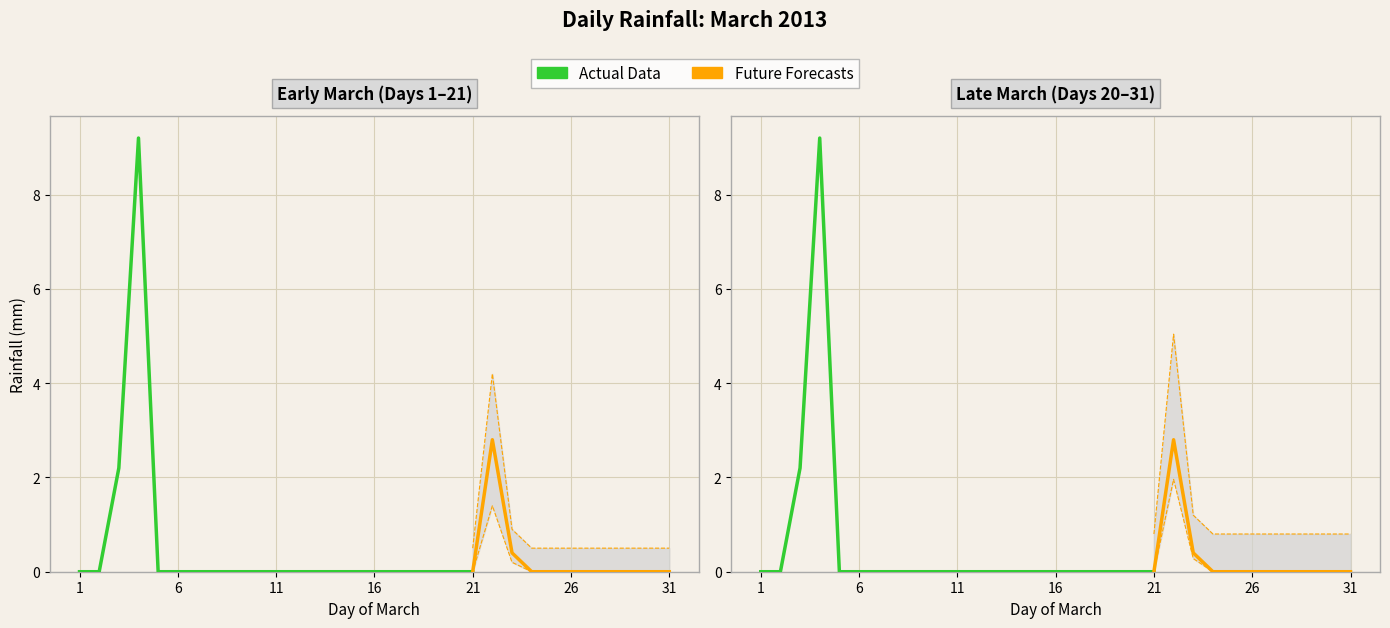

What is the change in value from 2013-03-13 to 2013-03-22?

+2.8